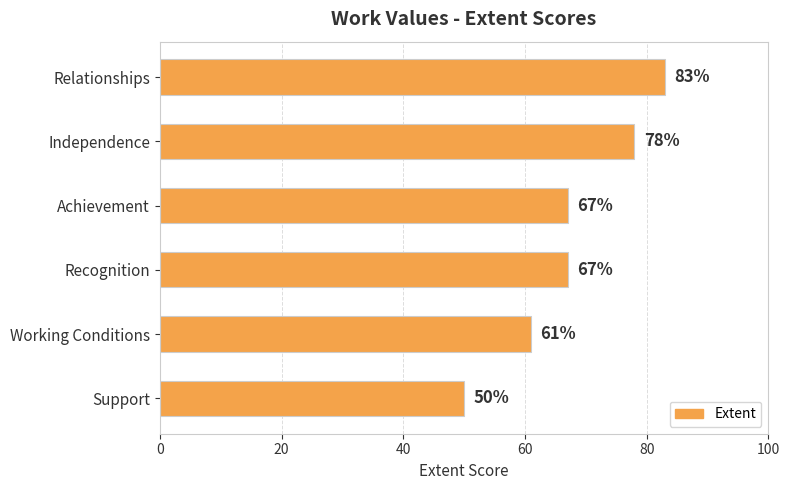

How many categories are shown in the chart?

6